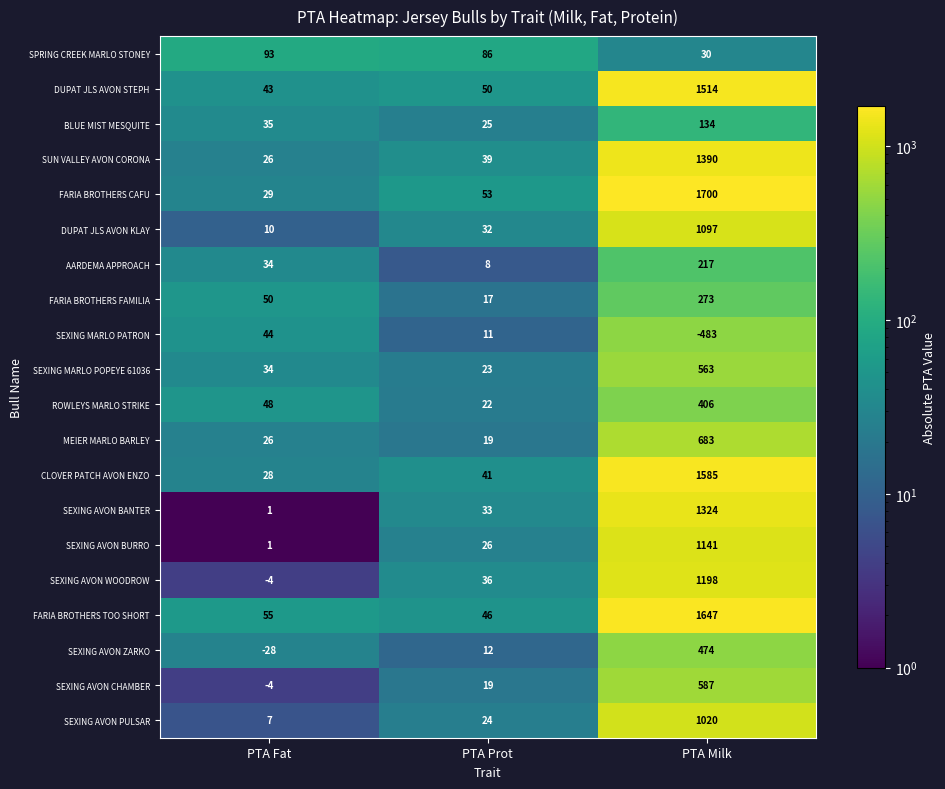

Rank the series at PTA Milk from lowest to highest value.

SEXING MARLO PATRON, SPRING CREEK MARLO STONEY, BLUE MIST MESQUITE, AARDEMA APPROACH, FARIA BROTHERS FAMILIA, ROWLEYS MARLO STRIKE, SEXING AVON ZARKO, SEXING MARLO POPEYE 61036, SEXING AVON CHAMBER, MEIER MARLO BARLEY, SEXING AVON PULSAR, DUPAT JLS AVON KLAY, SEXING AVON BURRO, SEXING AVON WOODROW, SEXING AVON BANTER, SUN VALLEY AVON CORONA, DUPAT JLS AVON STEPH, CLOVER PATCH AVON ENZO, FARIA BROTHERS TOO SHORT, FARIA BROTHERS CAFU